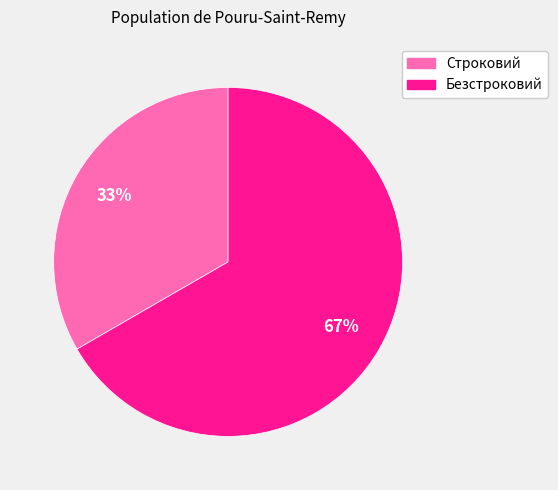

Is it true that Безстроковий is 75% of the pie?

False